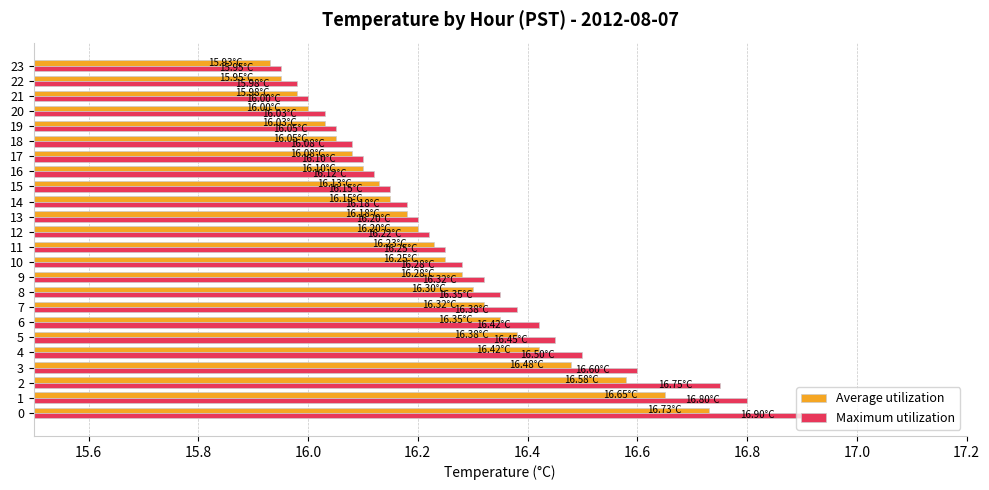

At 15, list the series in order from largest to smallest.

Maximum utilization, Average utilization